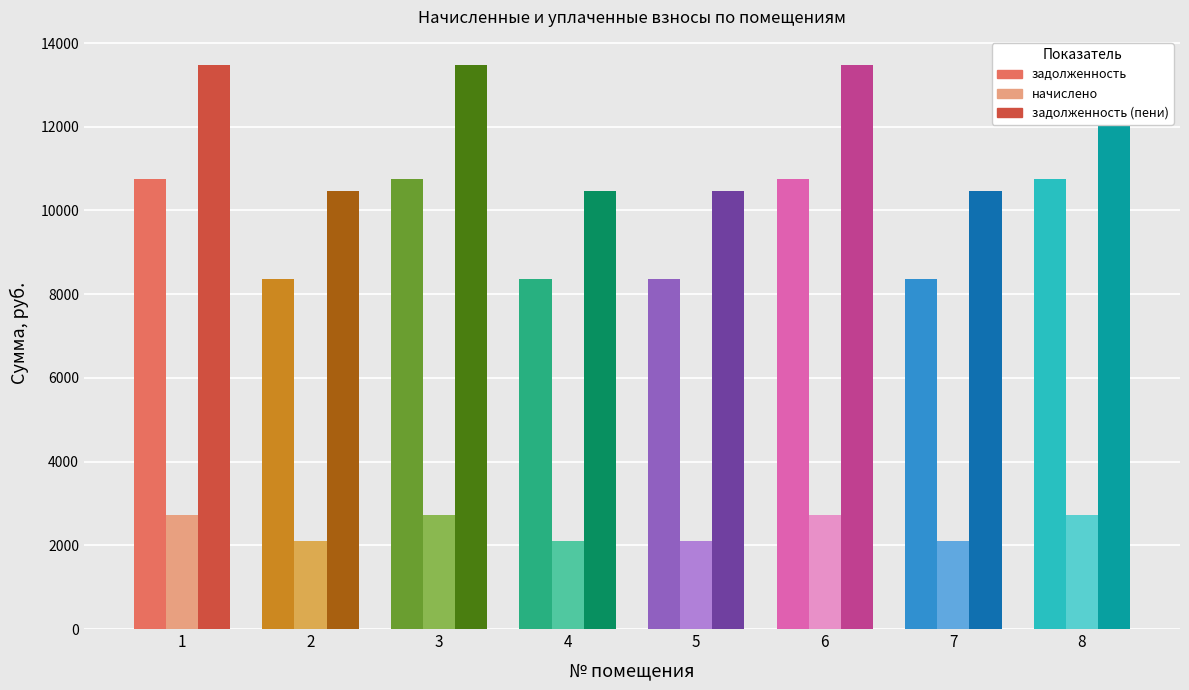

What is the difference between the задолженность values at 5 and 1?

2400.0